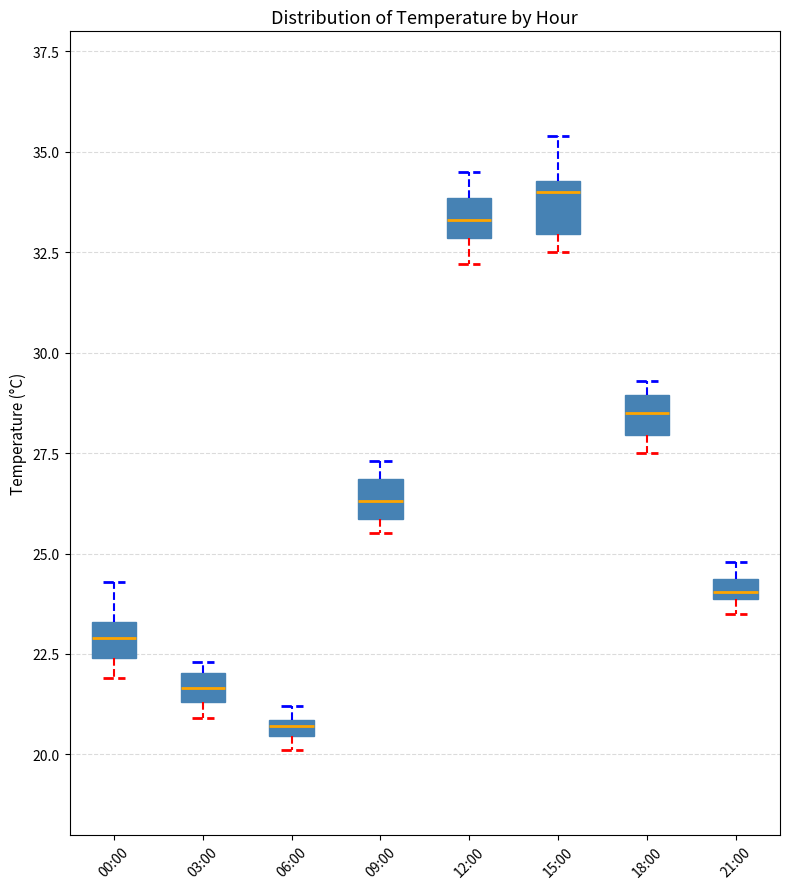

Which box's median line is the lowest?

06:00